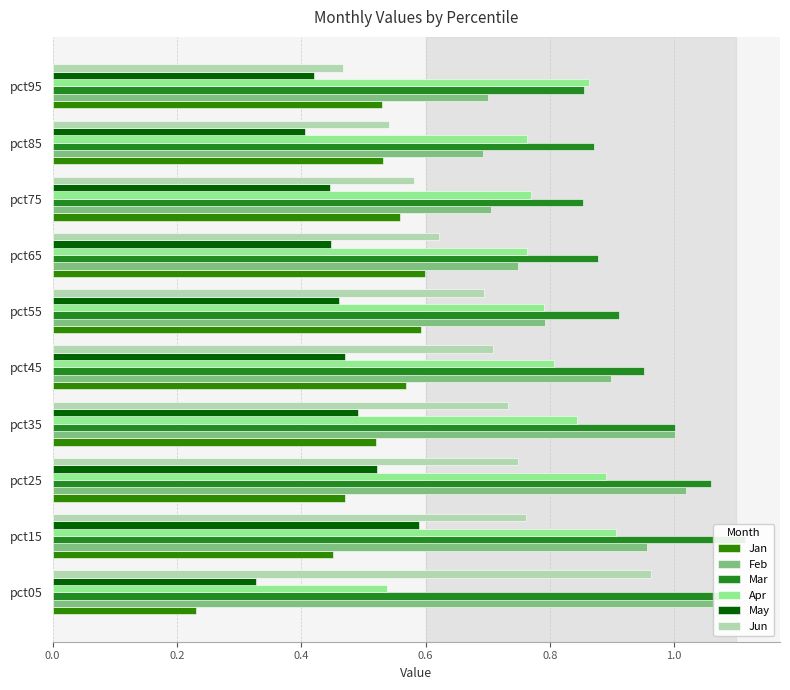

At how many categories does at least one series exceed 0?

10